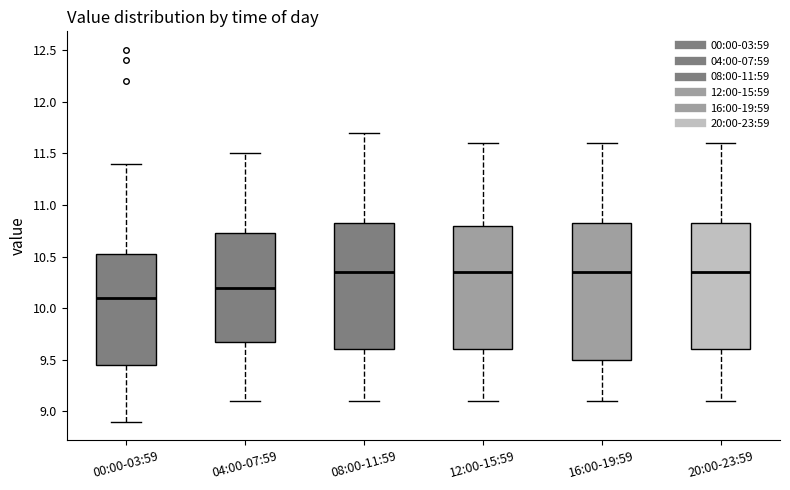

Comparing the boxes themselves (not the whiskers), which one is the tallest?

16:00-19:59